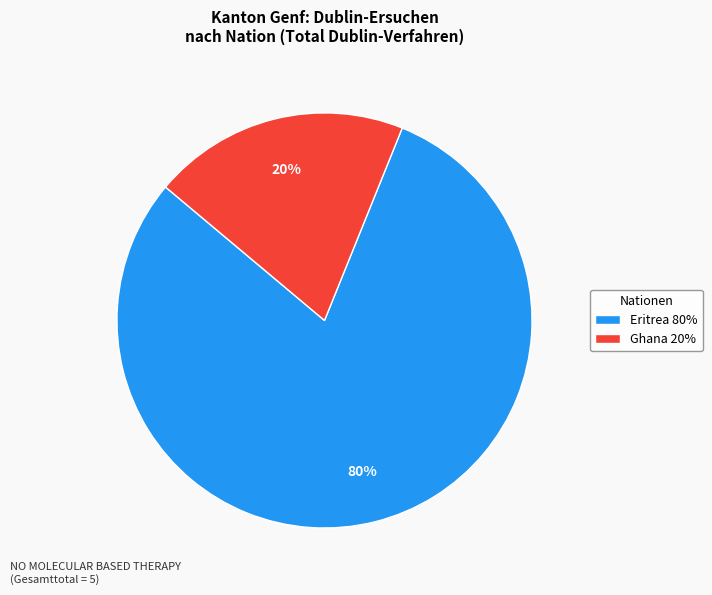

How many slices are in this pie chart?

2